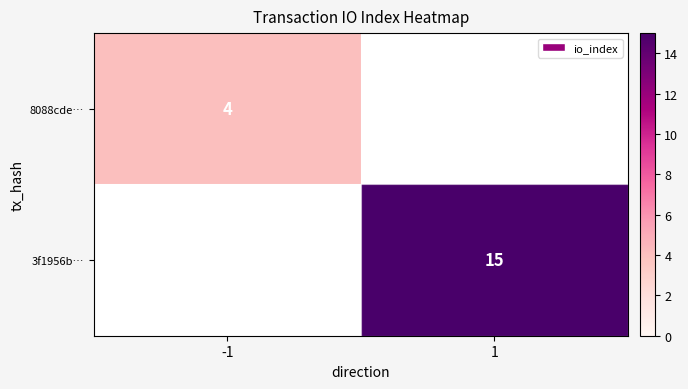

The value of 8088cde… at -1 is 1. True or false?

False